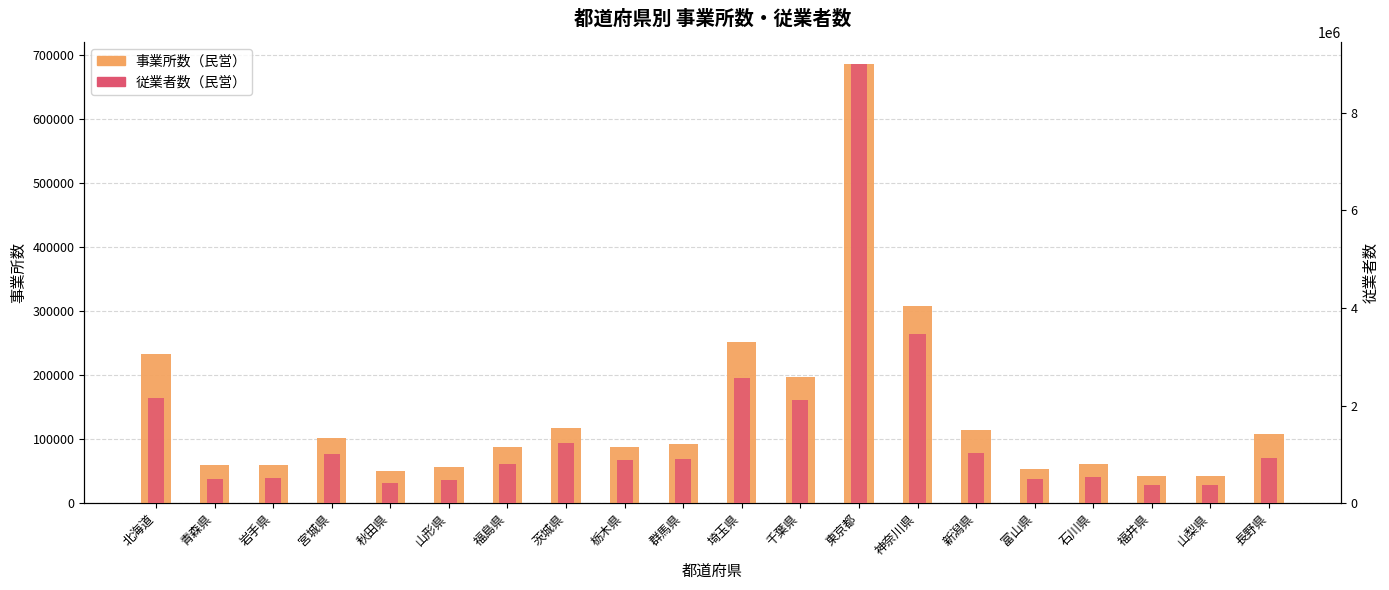

Are the bars horizontal?

No